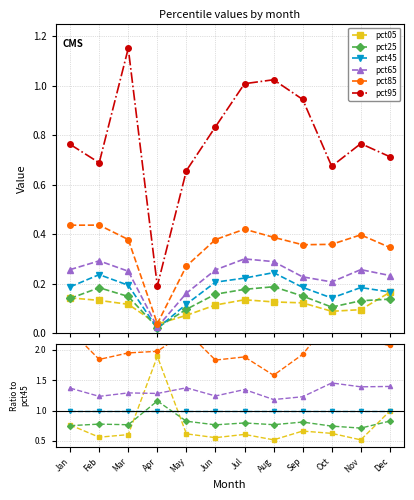

How many lines are shown in the chart?

6